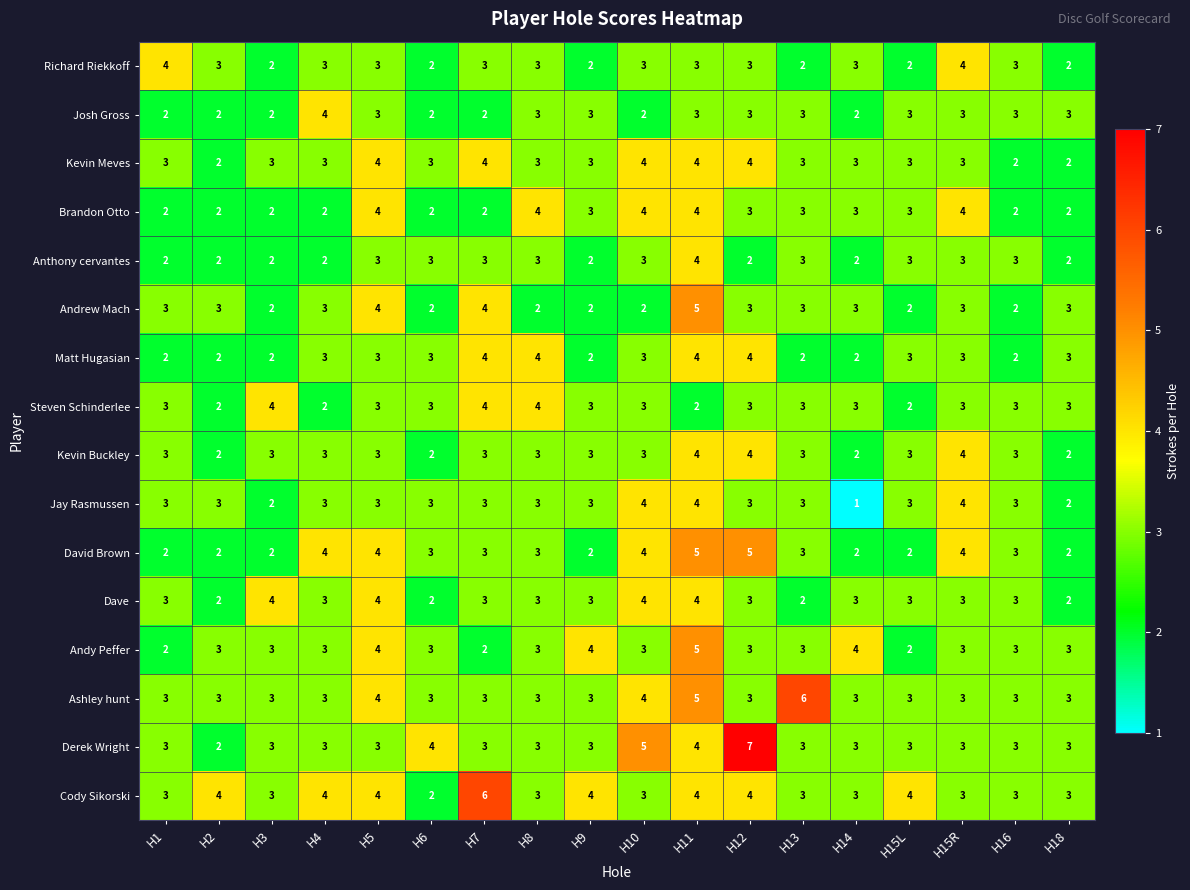

True or false: Jay Rasmussen has a value of 5 at H8.

False